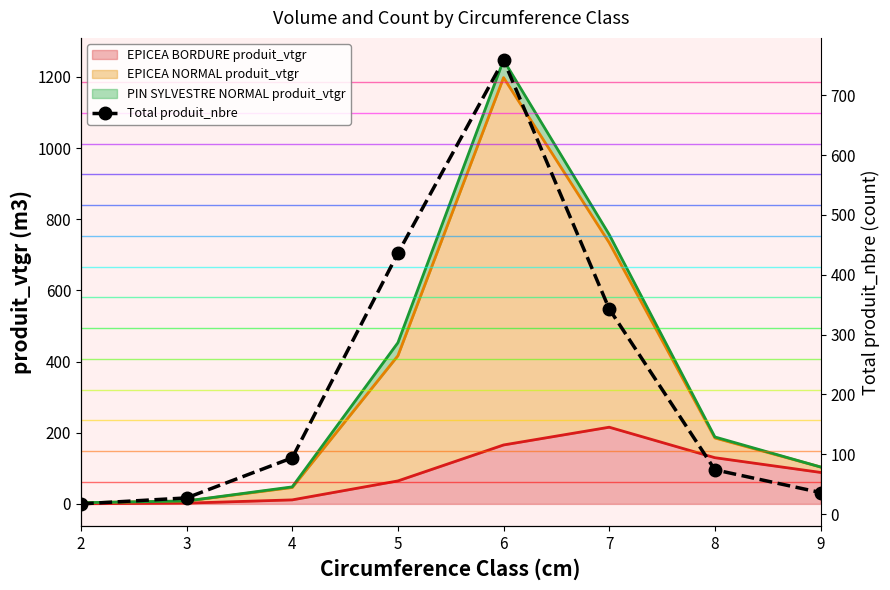

What is the smallest value displayed?

17